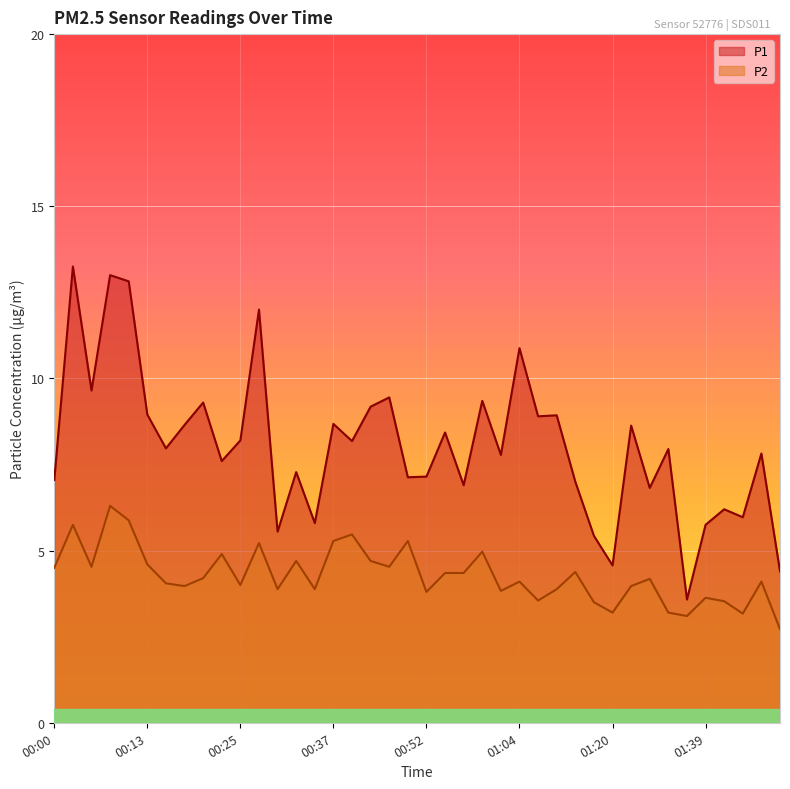

What is the label of the 26th point from the left?

01:04